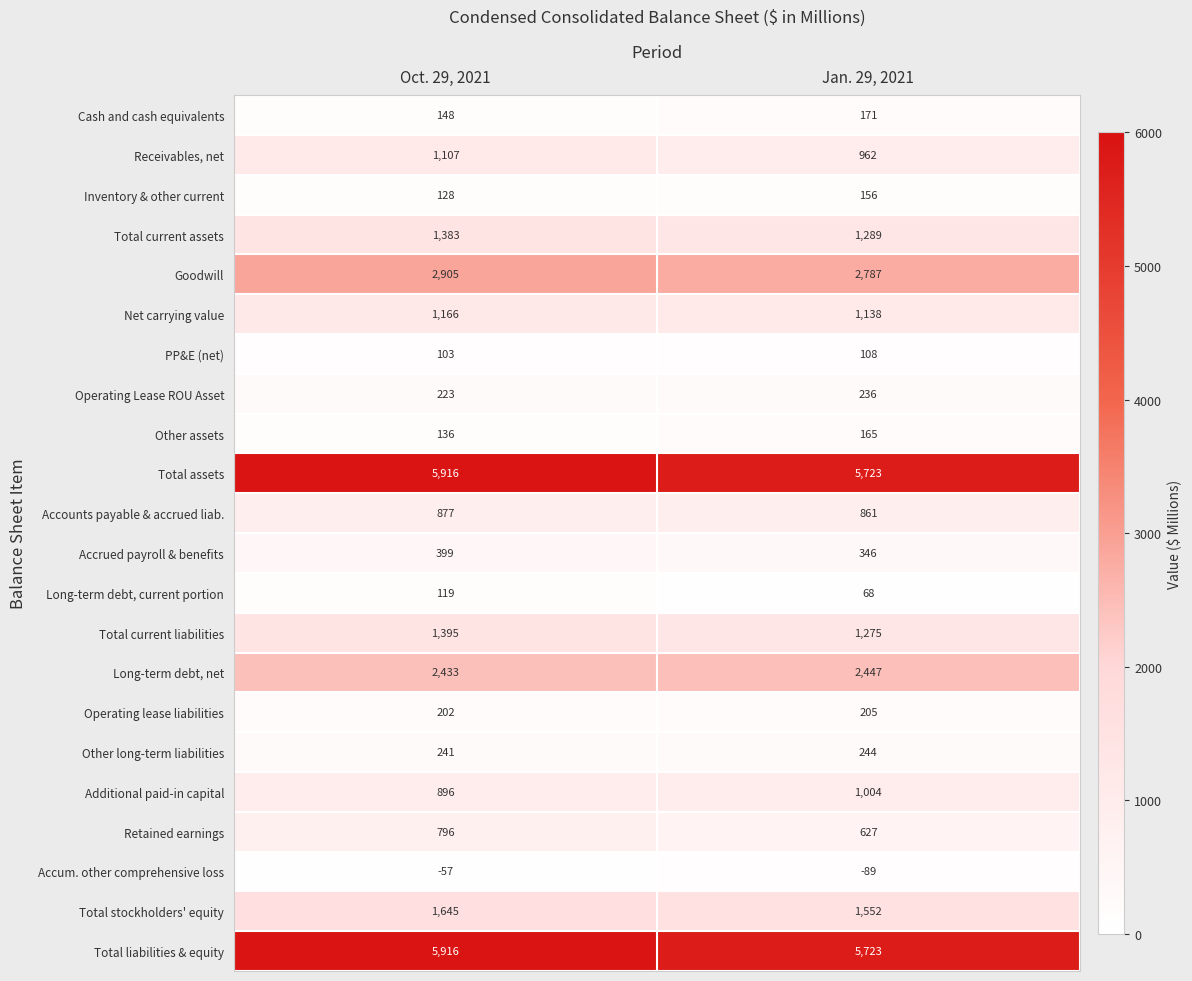

What is the difference between the highest and lowest values at Oct. 29, 2021?

5973